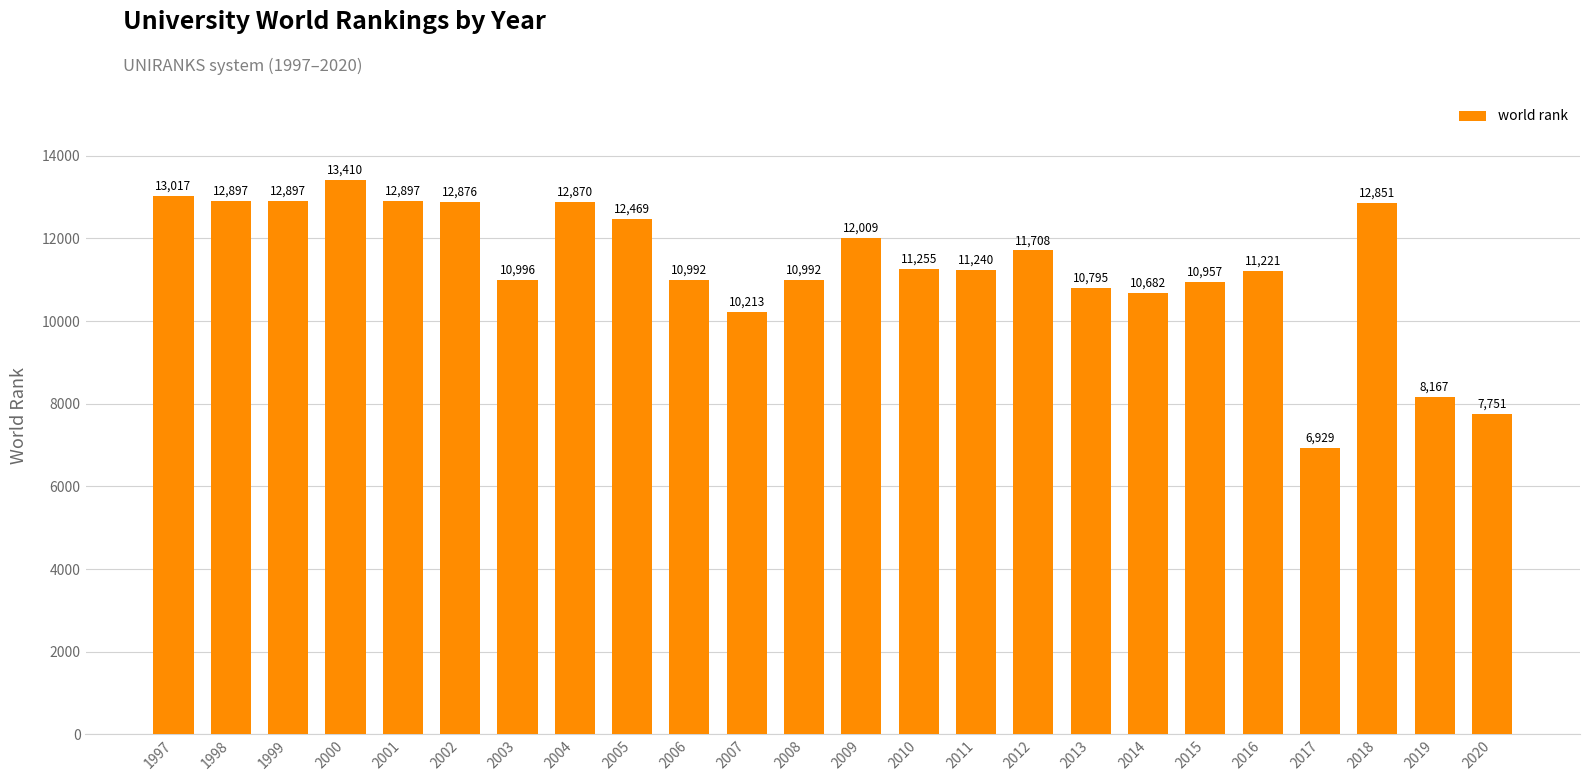

True or false: the data shows 19193 at 2004.

False